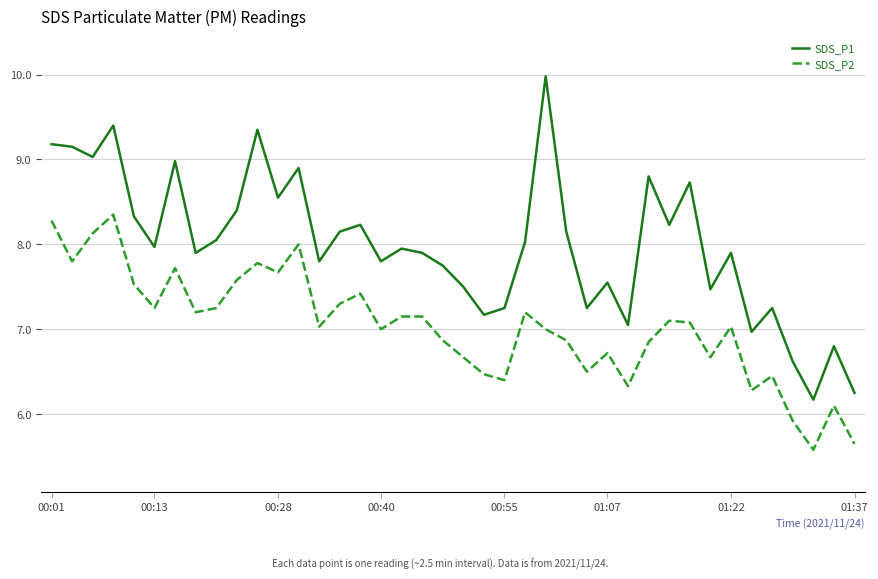

List the series in order of their peak value, highest first.

SDS_P1, SDS_P2